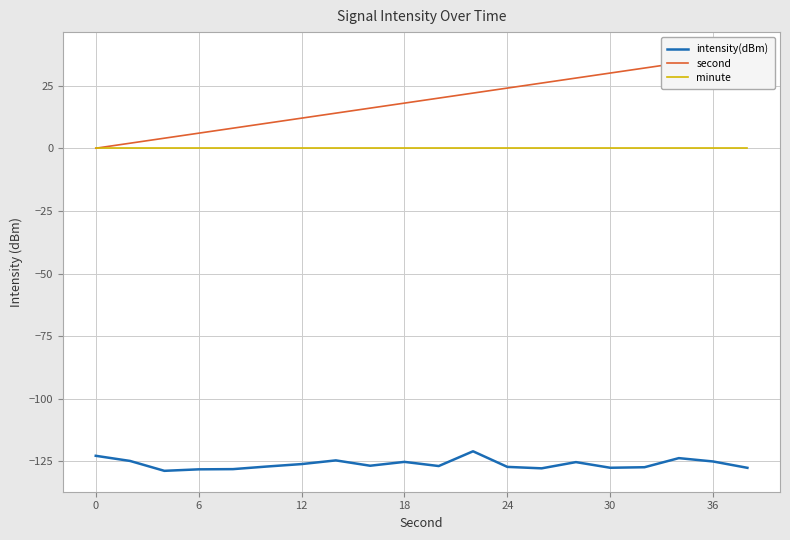

True or false: minute and intensity(dBm) cross at least once.

False